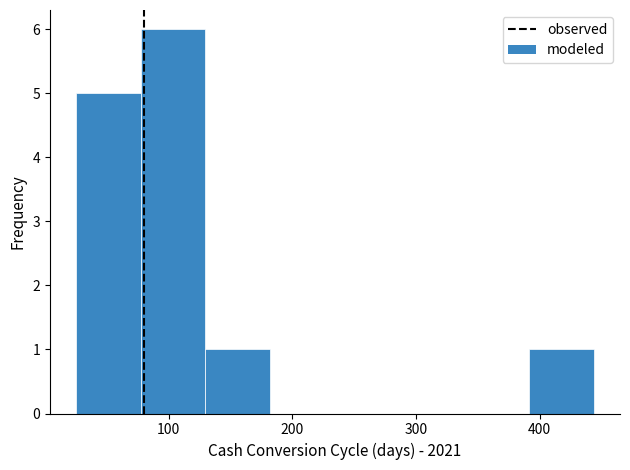

How tall is the bar that spans 30 to 80 on the x-axis? Neither the bar edges nor the heights are printed on the chart, so give them approximately, as read against the axes.

5